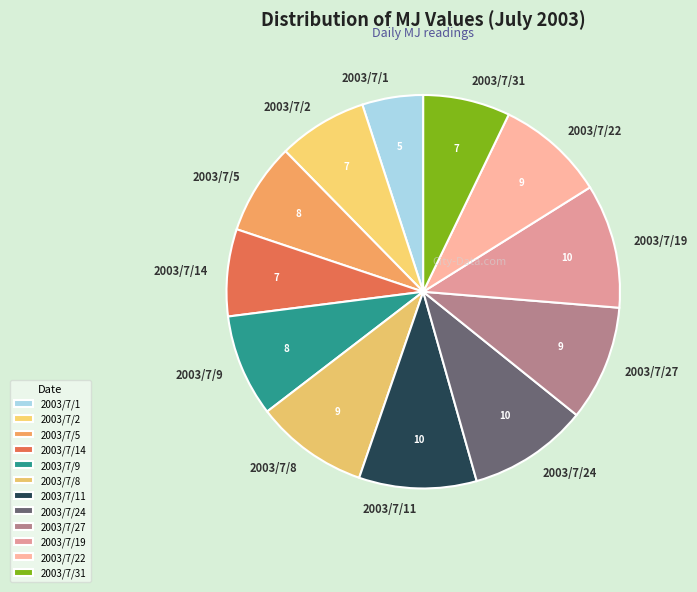

How many slices are in this pie chart?

12